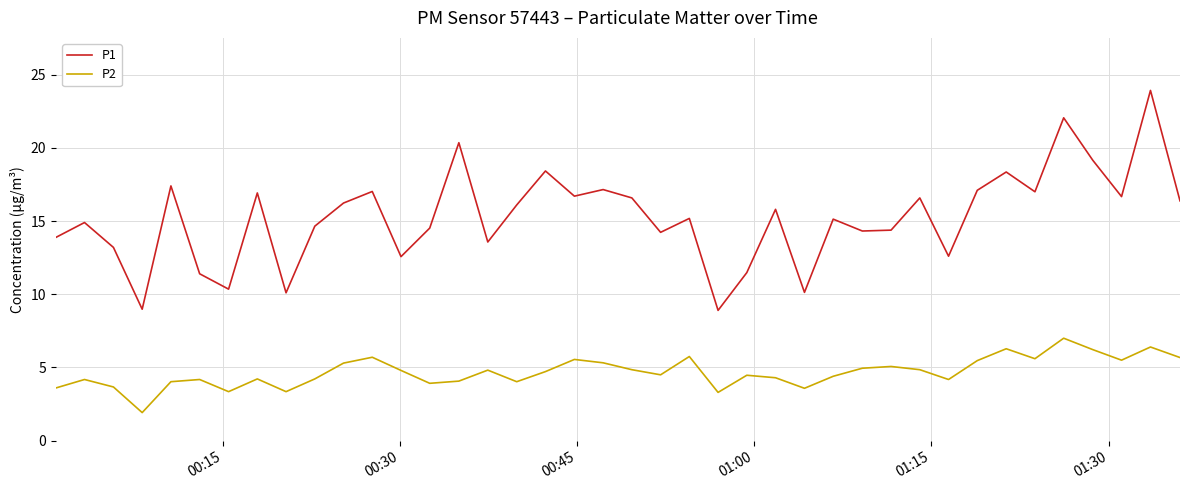

Which series has the widest spread of values?

P1